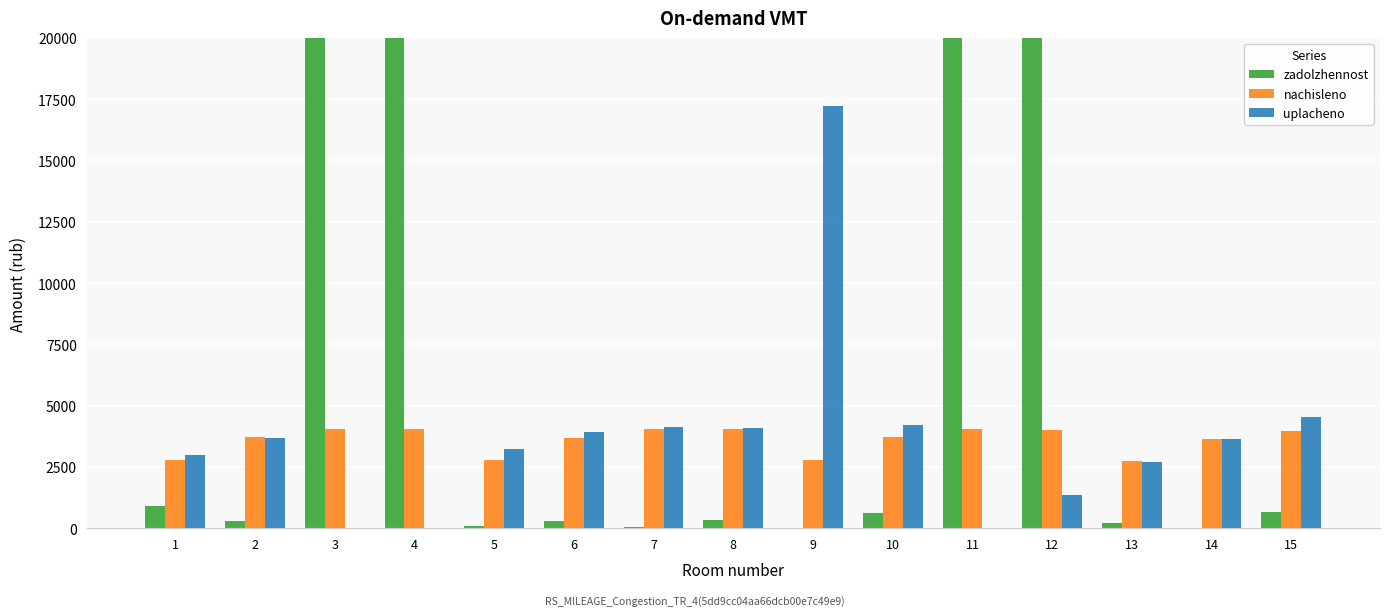

How many values in the uplacheno series exceed 3647?

8